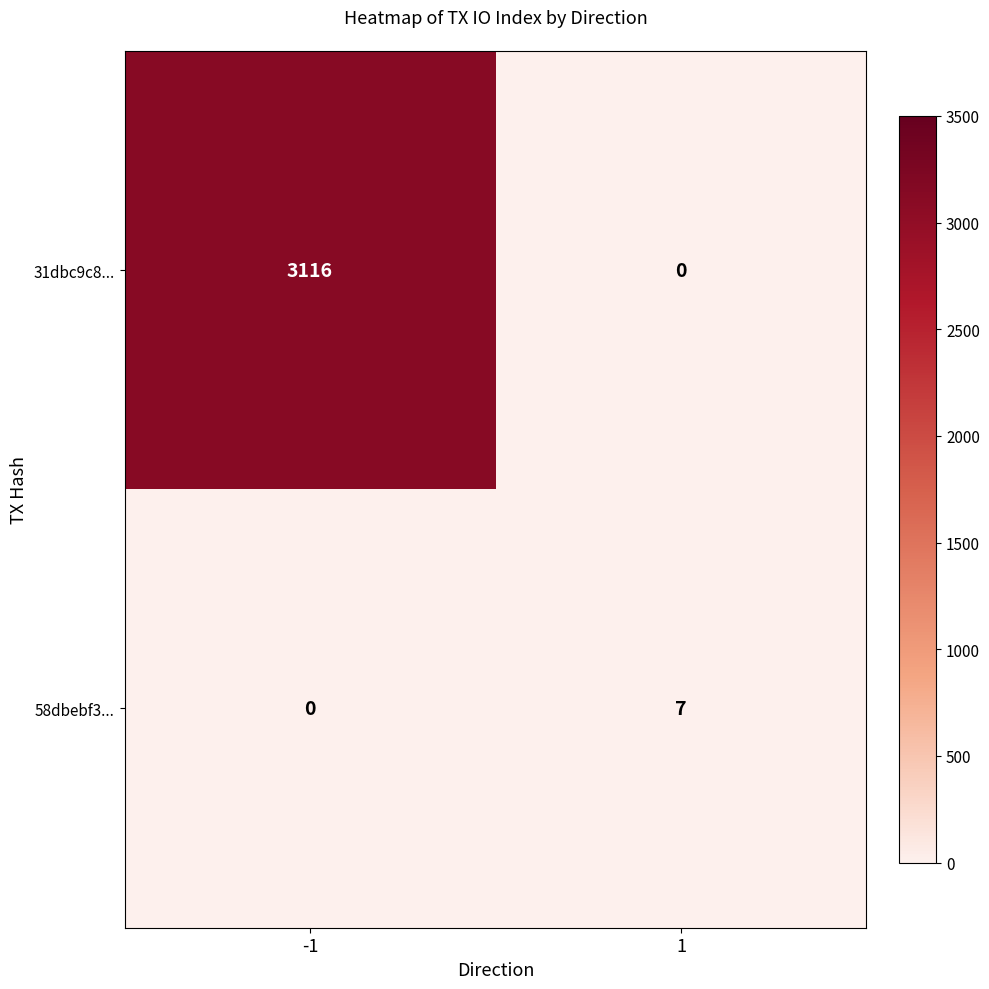

Reading left to right, list all the values displayed in this chart.

31dbc9c8...: 3116	0
58dbebf3...: 0	7